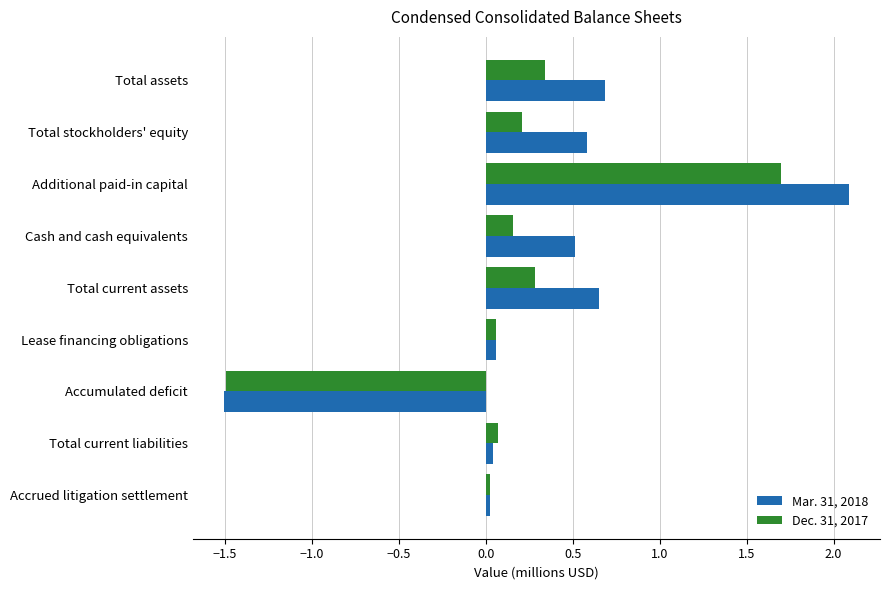

List the series in order of their peak value, highest first.

Mar. 31, 2018, Dec. 31, 2017